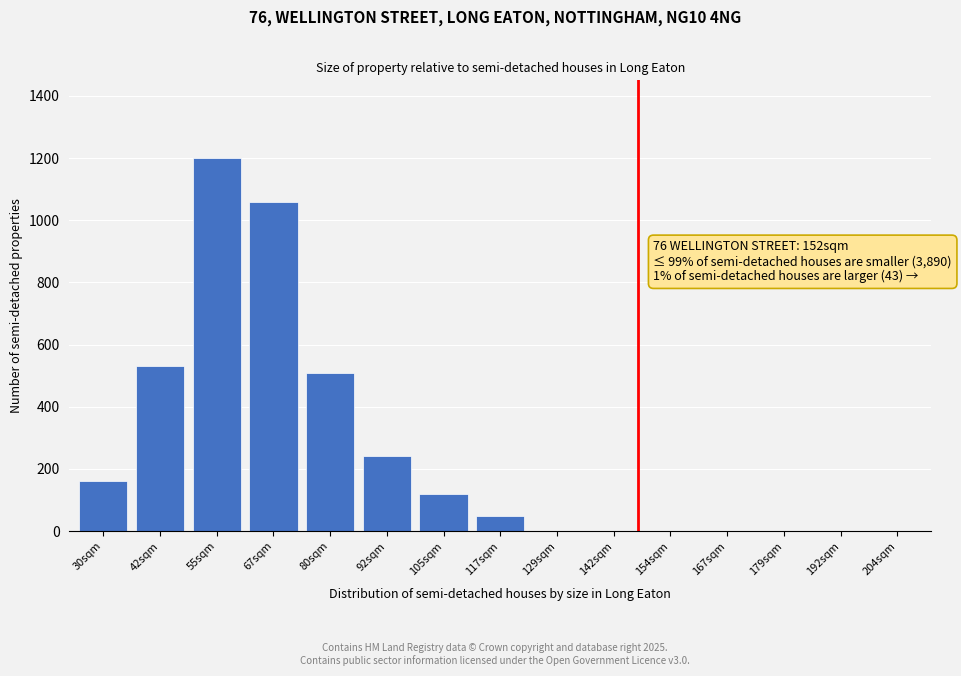

Reading right to left, extract all data points from this chart.

204sqm=0	192sqm=0	179sqm=0	167sqm=0	154sqm=0	142sqm=0	129sqm=0	117sqm=50	105sqm=120	92sqm=240	80sqm=510	67sqm=1060	55sqm=1200	42sqm=530	30sqm=160